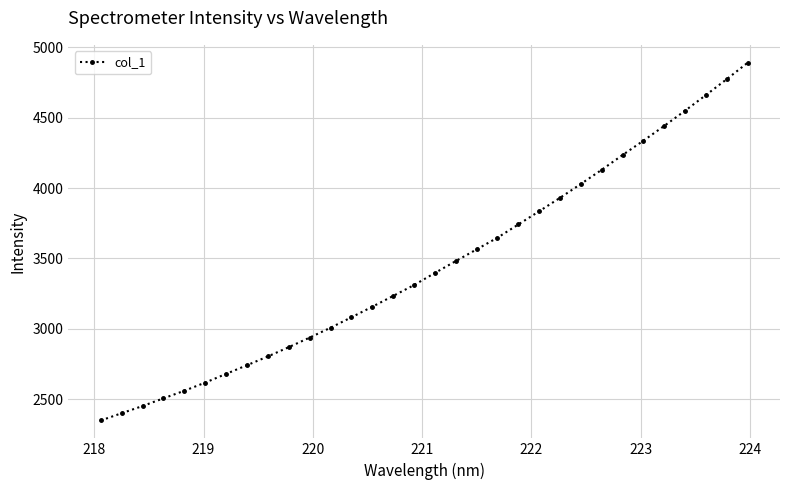

What is the difference between the maximum and minimum values?

2539.8